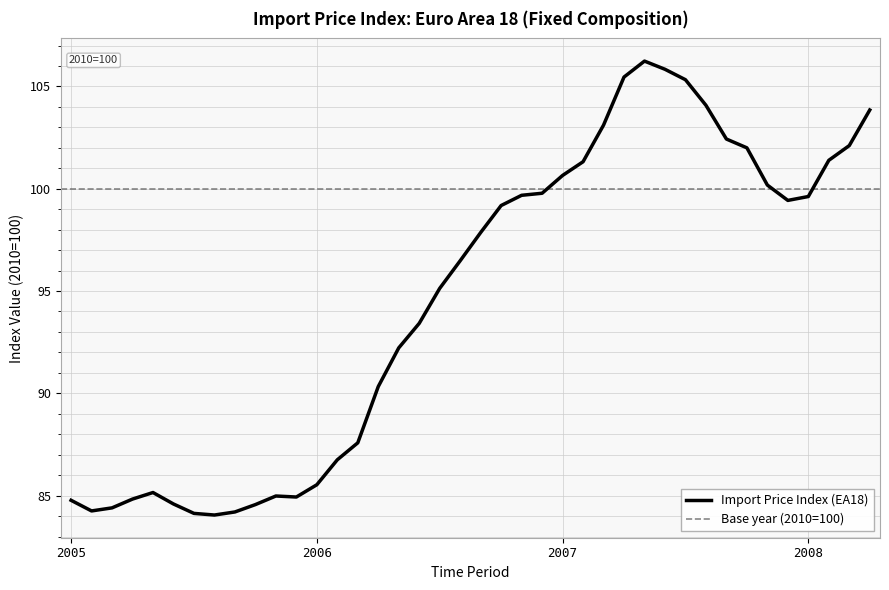

How many distinct data groups are displayed?

1